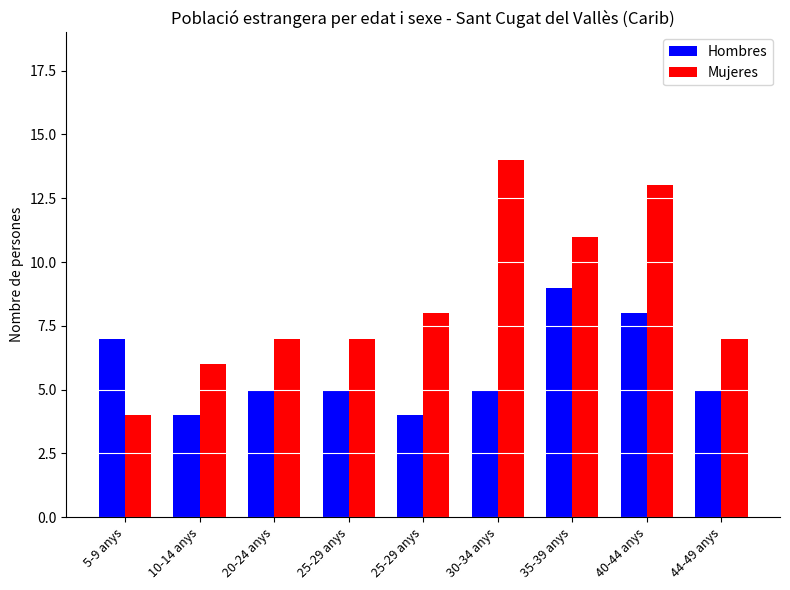

The value of Mujeres at 10-14 anys is 2. True or false?

False